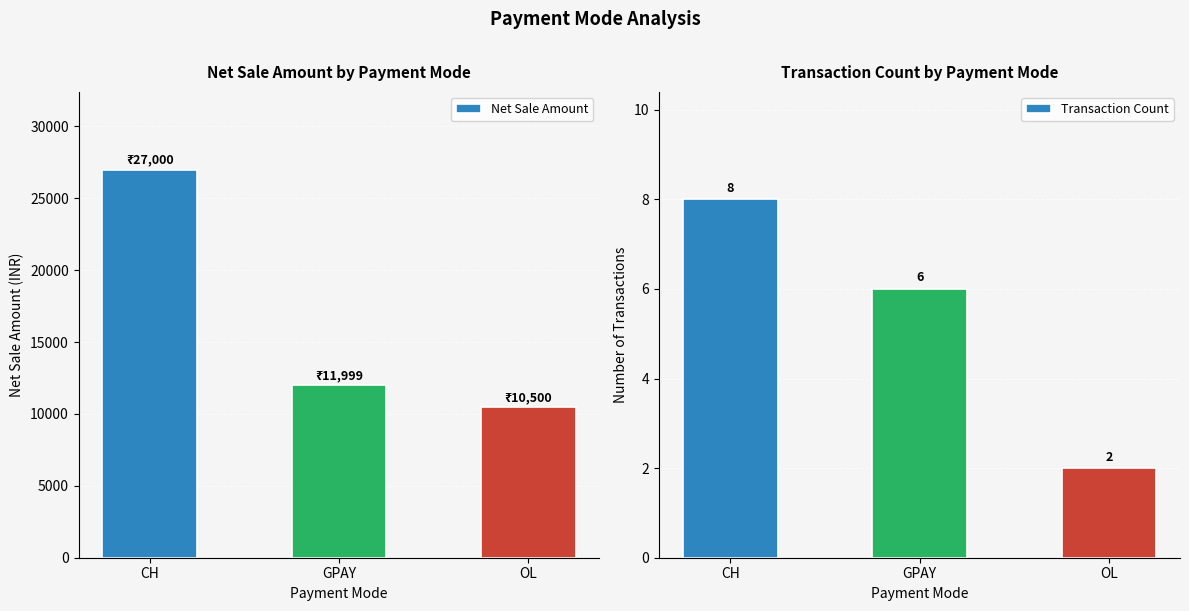

What is the spread (max minus min) of values at OL?

10498